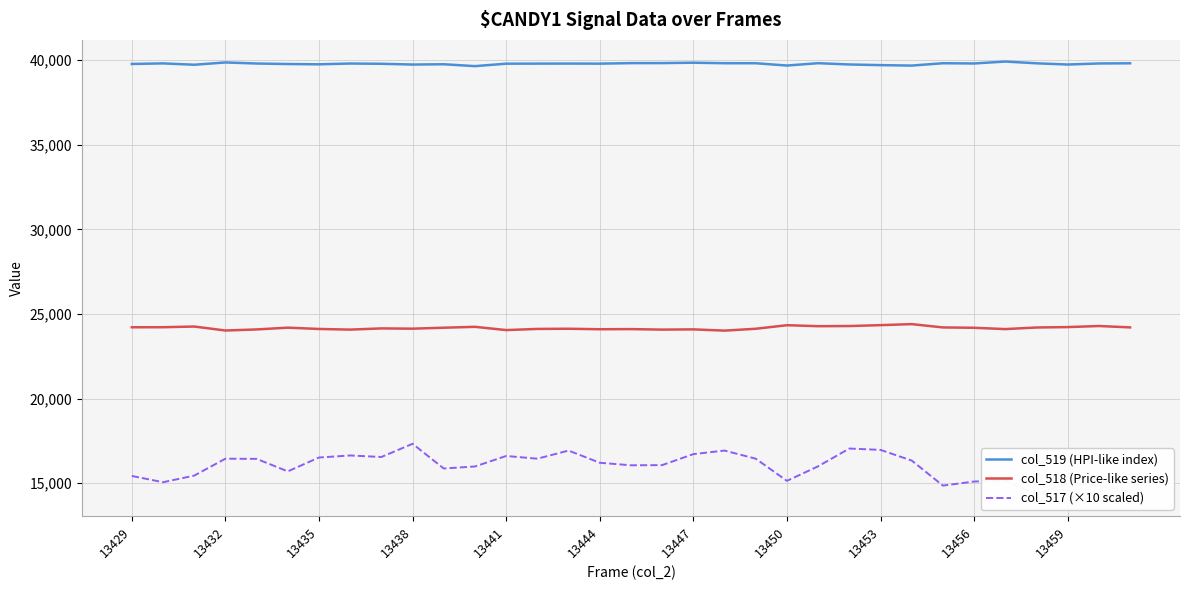

True or false: col_519 (HPI-like index) has a value of 39776 at 13429.

True